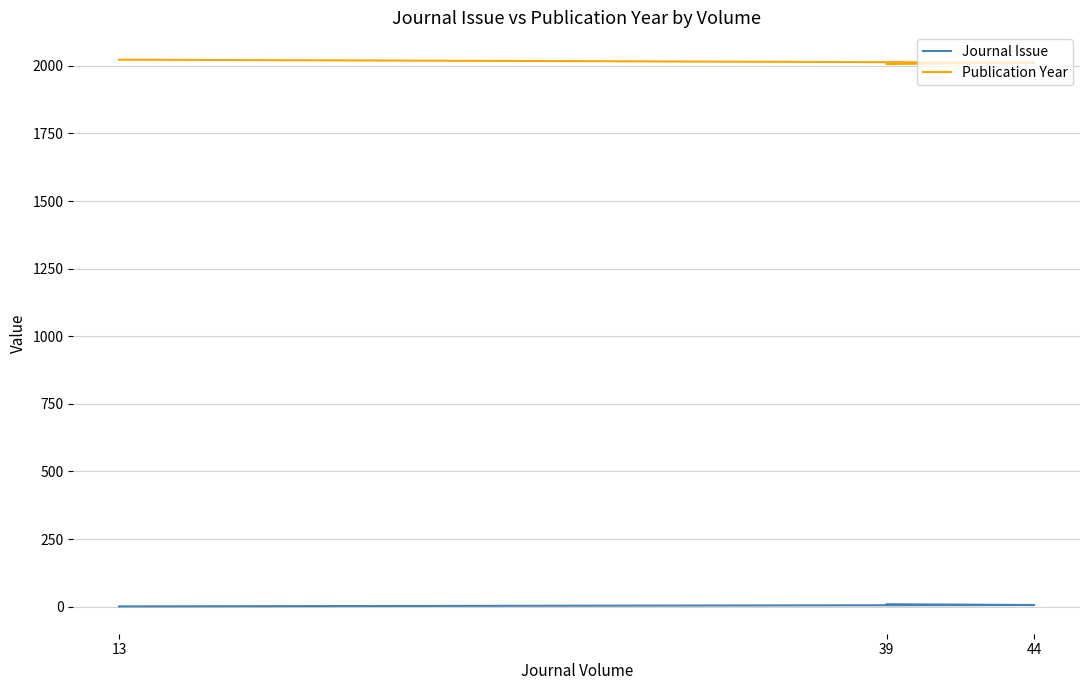

Which series has the largest range (max minus min)?

Publication Year